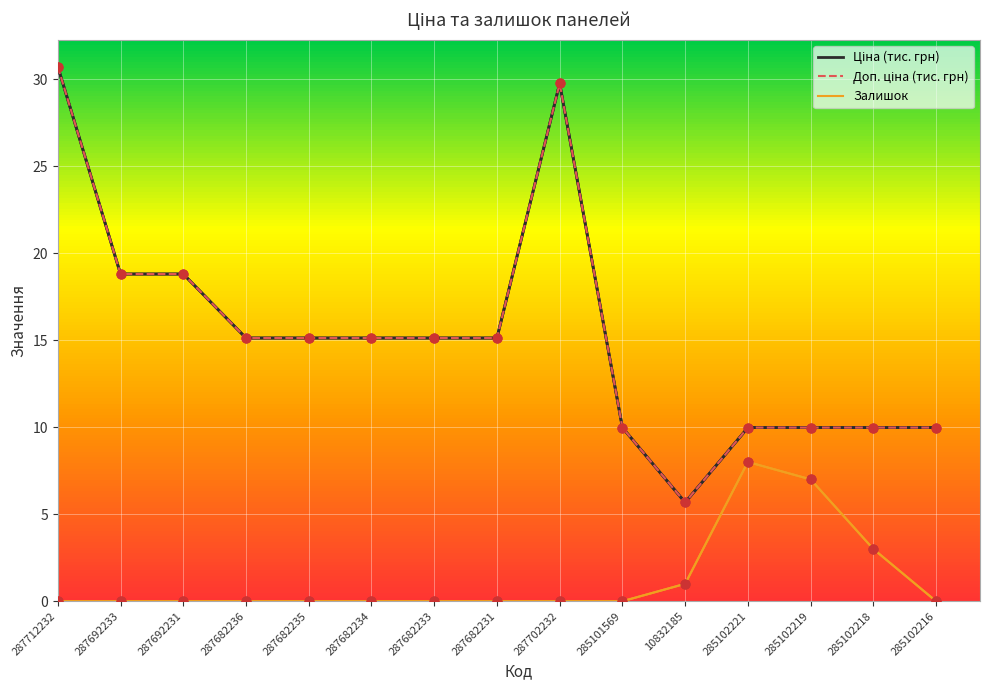

At which category is the sum across all series the highest?

287712232